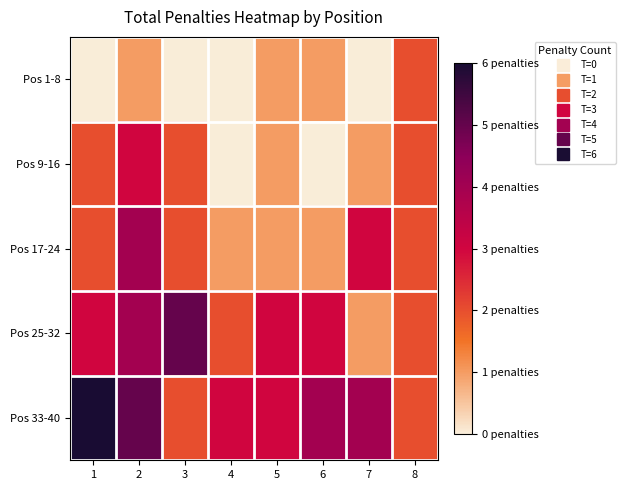

How many distinct data groups are displayed?

5